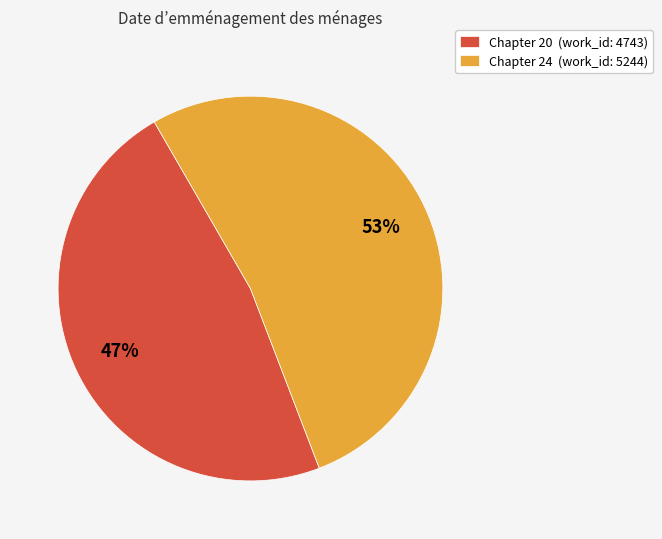

The Chapter 20 slice represents 47% of the pie. True or false?

True